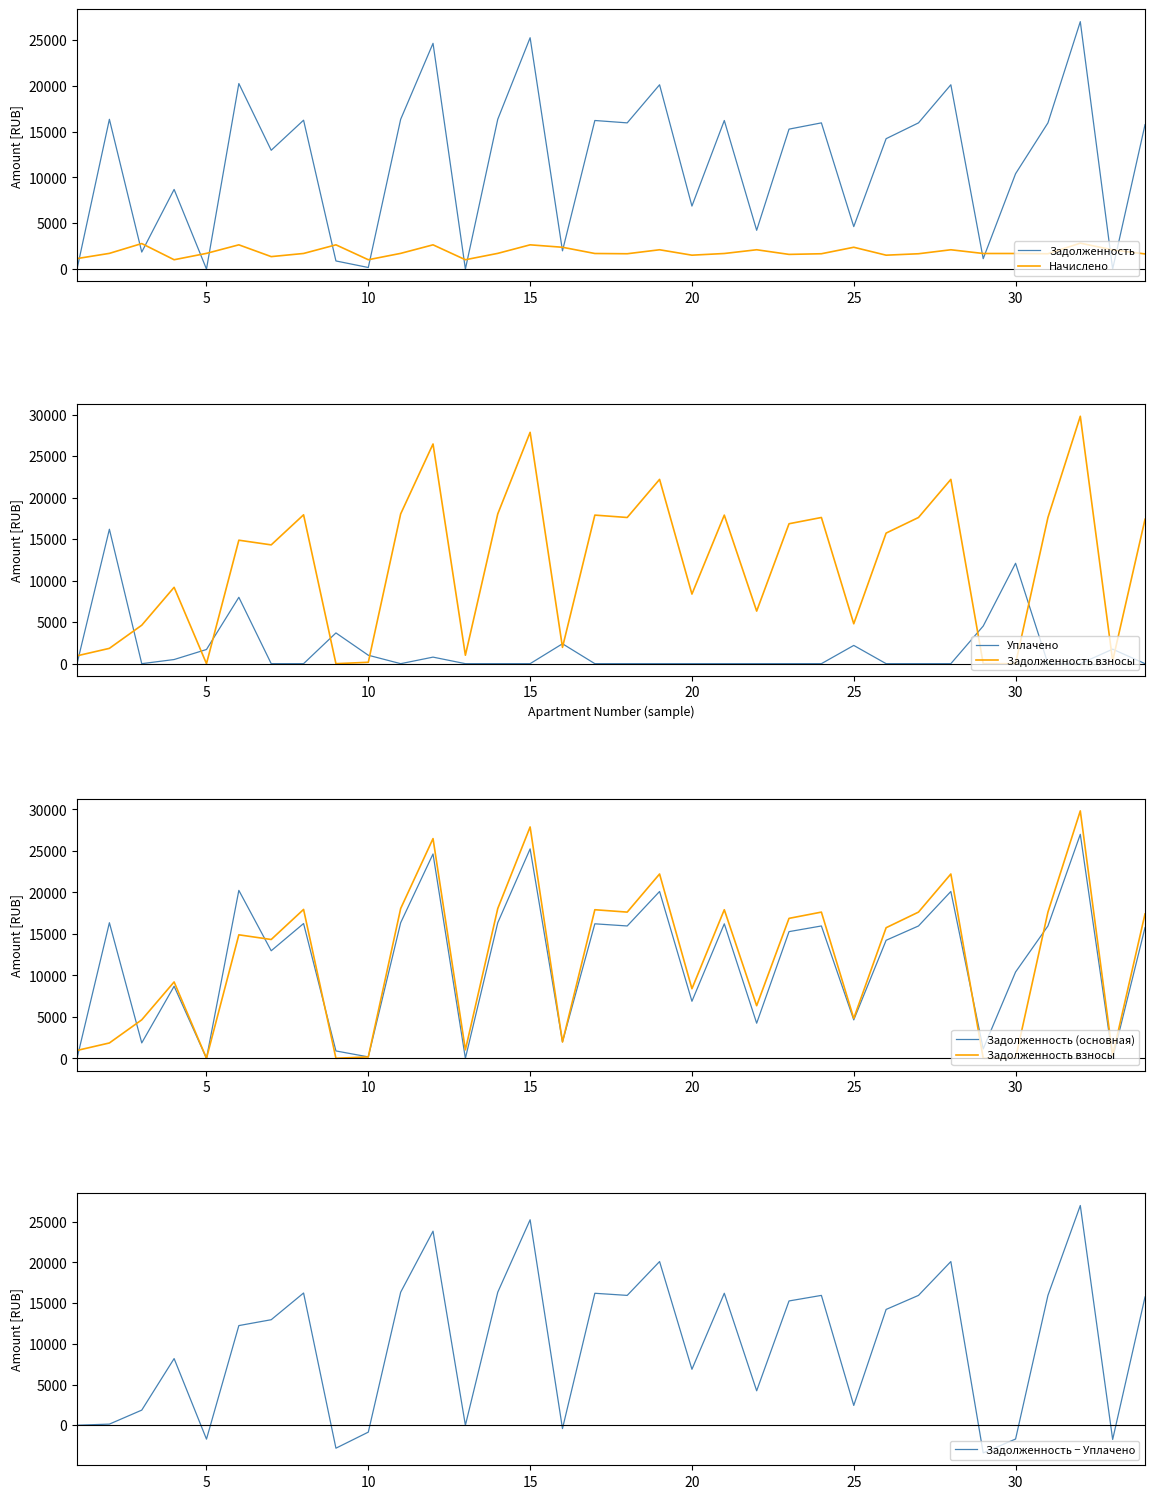

Rank the series by their maximum value, from highest to lowest.

Задолженность взносы, Задолженность, Задолженность (основная), Задолженность − Уплачено, Уплачено, Начислено